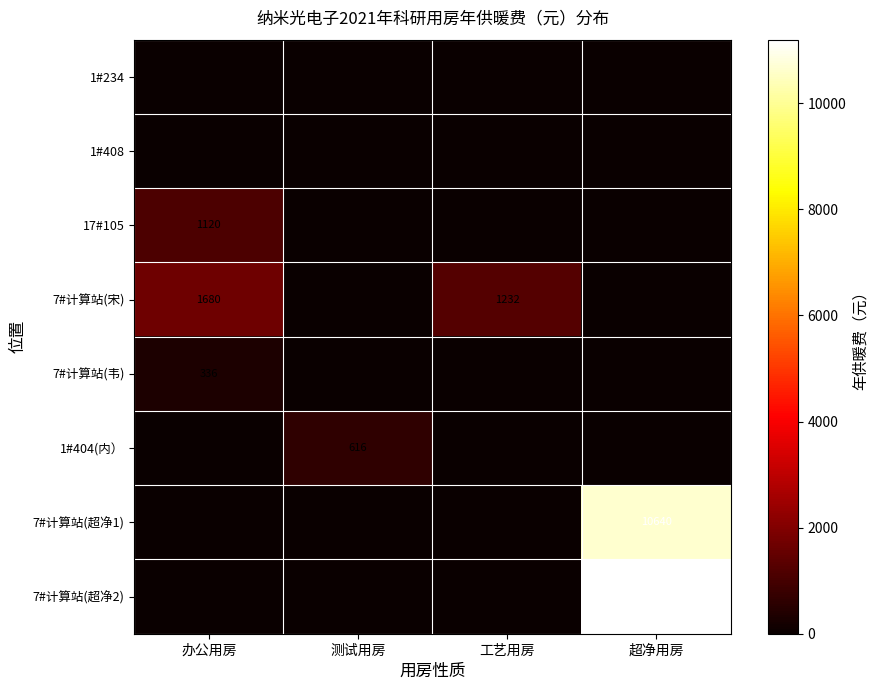

Which has a higher value, 工艺用房 or 超净用房?

工艺用房